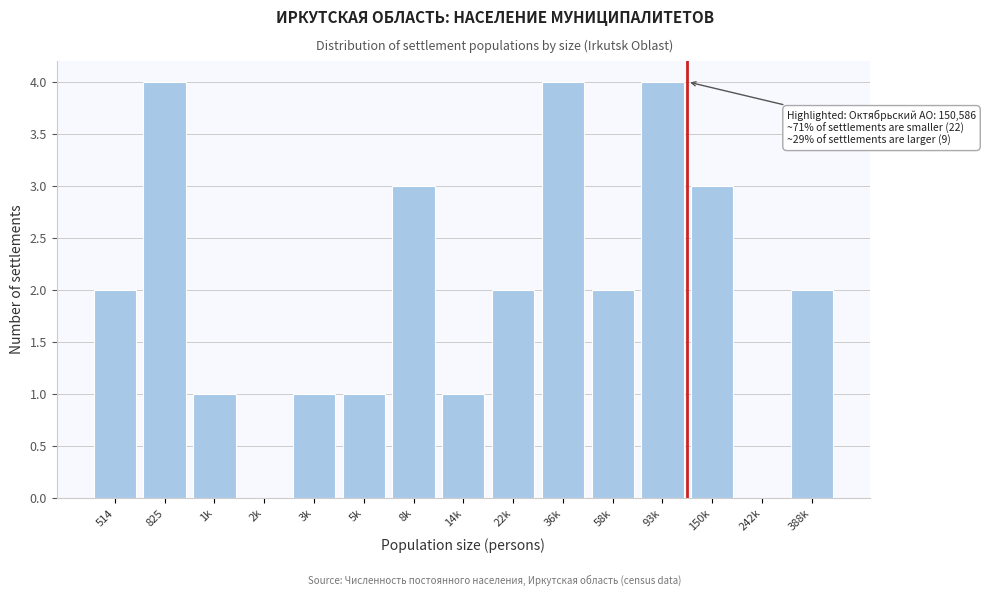

Reading left to right, list all the values displayed in this chart.

514=2	825=4	1k=1	2k=0	3k=1	5k=1	8k=3	14k=1	22k=2	36k=4	58k=2	93k=4	150k=3	242k=0	388k=2